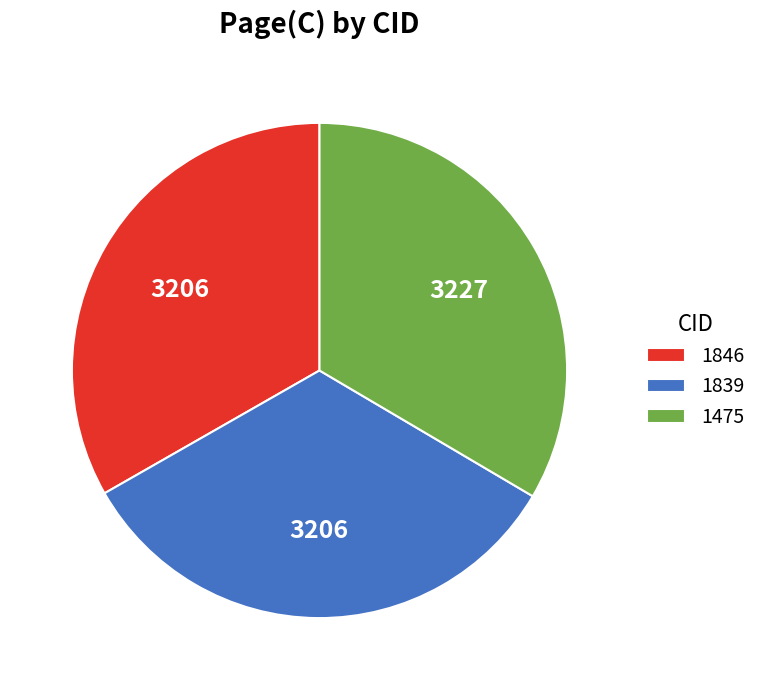

Is there any slice that represents more than half of the pie?

No